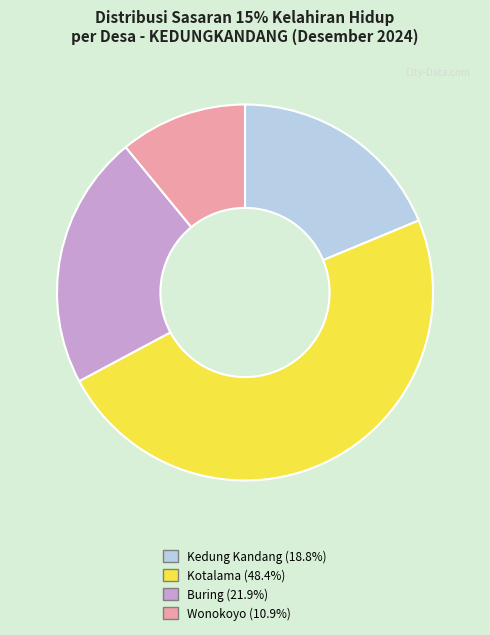

Which category has the biggest portion of the pie?

Kotalama